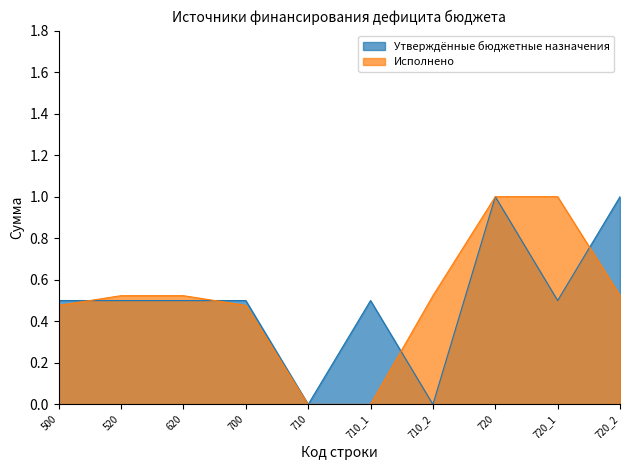

Which series changed the most between 710_2 and 720_2?

Утверждённые бюджетные назначения